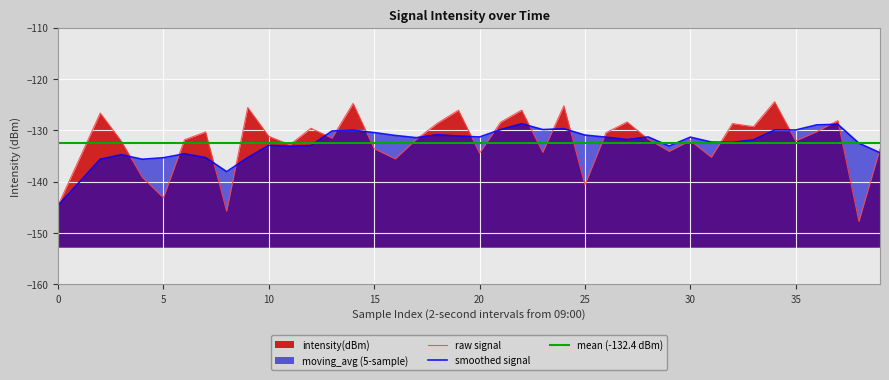

Which has a higher value, 26 or 35?

26